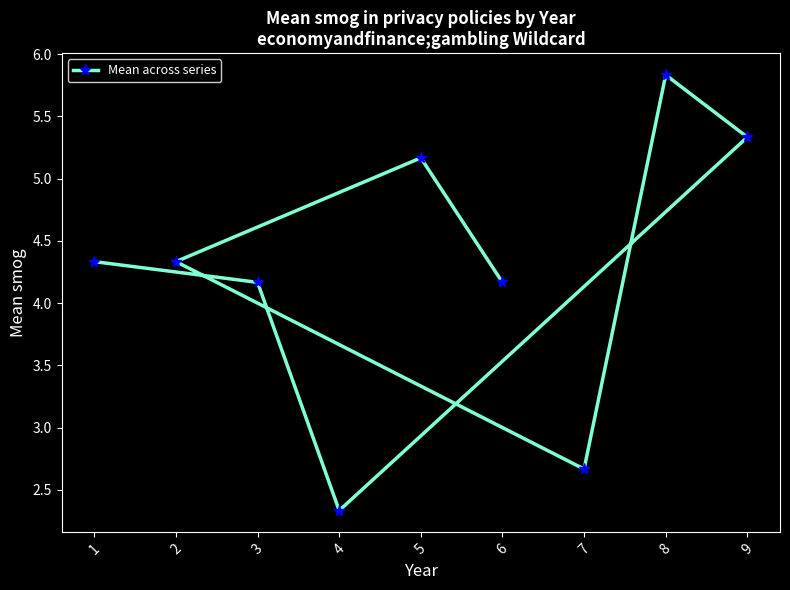

What is the smallest value displayed?

2.3